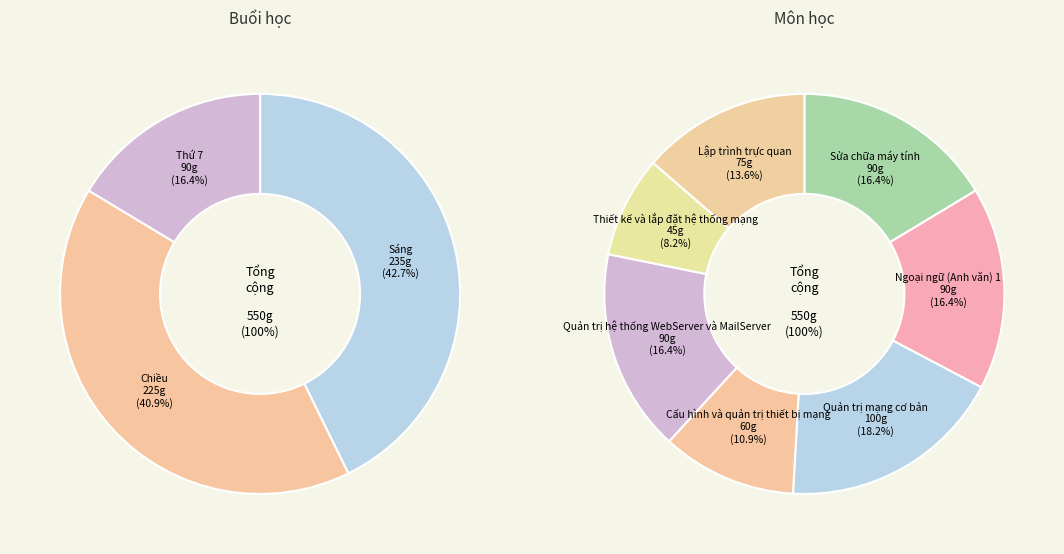

Between Sửa chữa máy tính and Thiết kế và lắp đặt hệ thống mạng, which is larger?

Sửa chữa máy tính